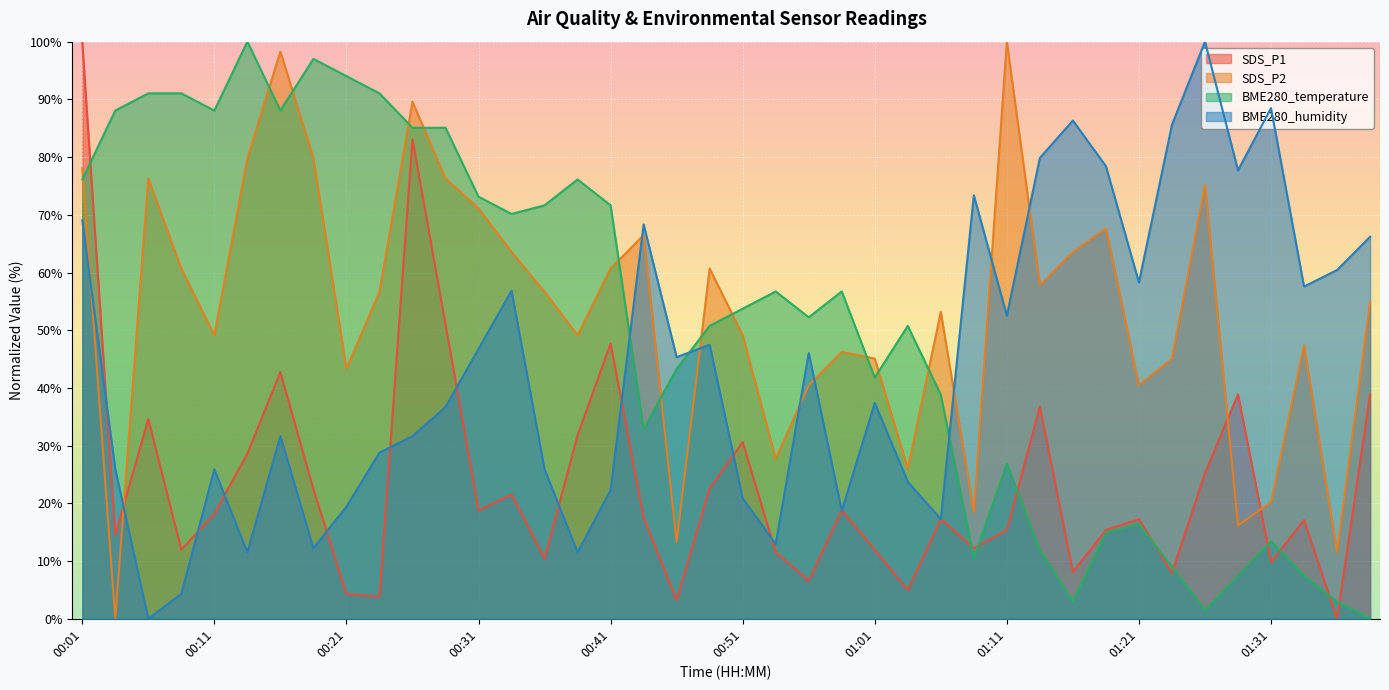

Reading right to left, extract all data points from this chart.

SDS_P1: 38.9	0.0	17.1	9.8	38.9	25.2	7.9	17.3	15.4	8.1	36.8	15.4	12.2	17.3	5.0	12.0	18.8	6.6	11.5	30.6	22.6	3.2	17.5	47.7	31.8	10.4	21.5	18.8	51.0	83.1	3.8	4.3	22.5	42.7	28.6	18.2	12.0	34.6	14.5	100.0
SDS_P2: 54.9	11.6	47.4	20.2	16.2	75.1	45.1	40.5	67.6	63.6	57.8	100.0	18.5	53.2	26.0	45.1	46.2	40.5	27.7	49.1	60.7	13.3	66.5	60.7	49.1	56.6	63.6	71.1	76.3	89.6	56.6	43.4	79.8	98.3	79.8	49.1	60.7	76.3	0.0	78.0
BME280_temperature: 0.0	3.0	7.5	13.4	7.5	1.5	9.0	16.4	14.9	3.0	11.9	26.9	10.4	38.8	50.7	41.8	56.7	52.2	56.7	53.7	50.7	43.3	32.8	71.6	76.1	71.6	70.1	73.1	85.1	85.1	91.0	94.0	97.0	88.1	100.0	88.1	91.0	91.0	88.1	76.1
BME280_humidity: 66.2	60.4	57.6	88.5	77.7	100.0	85.6	58.3	78.4	86.3	79.9	52.5	73.4	17.3	23.7	37.4	18.7	46.0	12.9	20.9	47.5	45.3	68.3	22.3	11.5	25.9	56.8	46.8	36.7	31.7	28.8	19.4	12.2	31.7	11.5	25.9	4.3	0.0	25.9	69.1